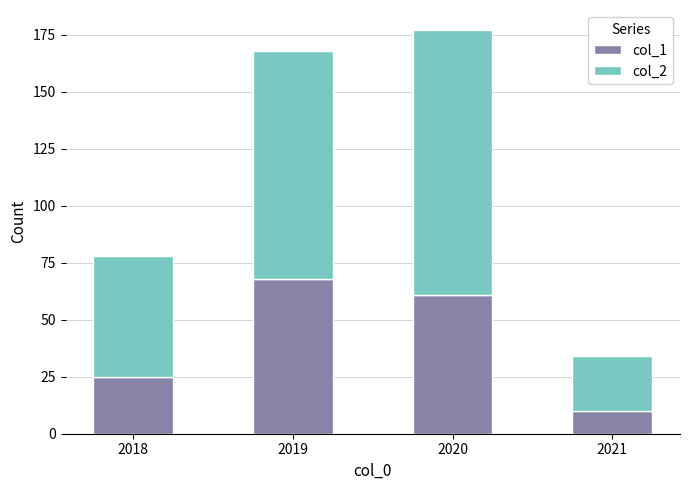

The value of col_1 at 2019 is 68. True or false?

True